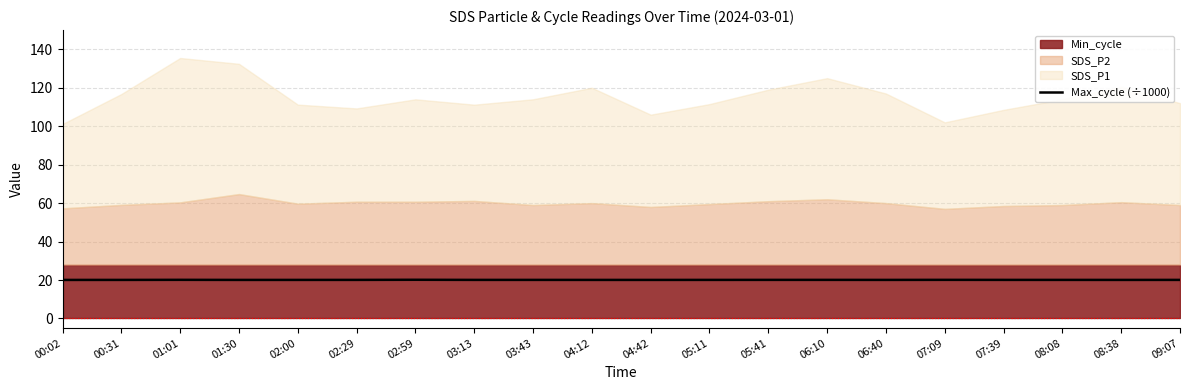

The value at 05:11 is 20.1. True or false?

True